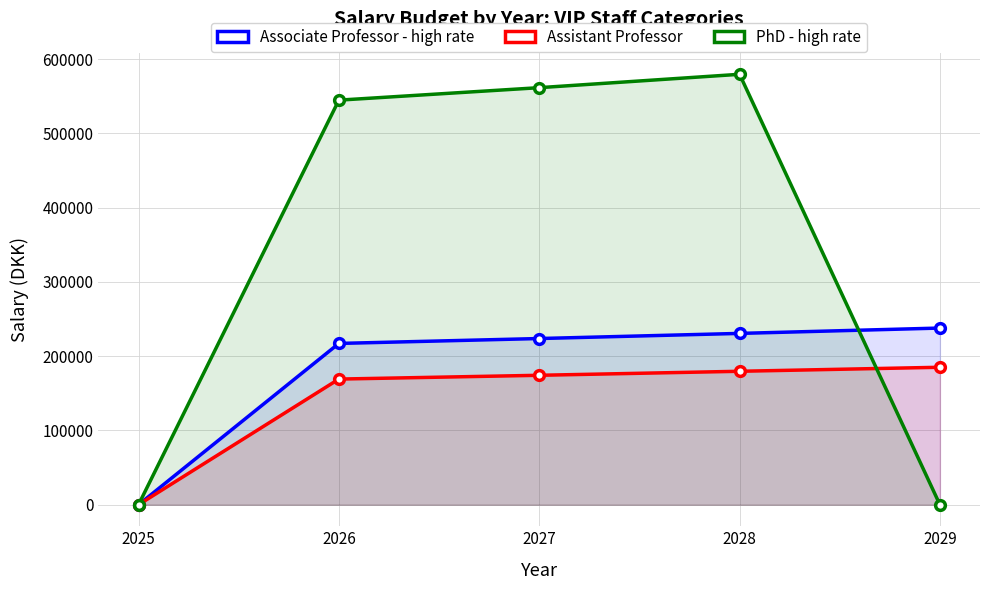

How many lines are shown in the chart?

3